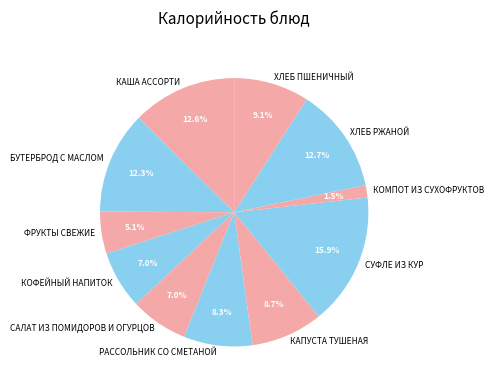

Is it true that ХЛЕБ РЖАНОЙ is 24% of the pie?

False